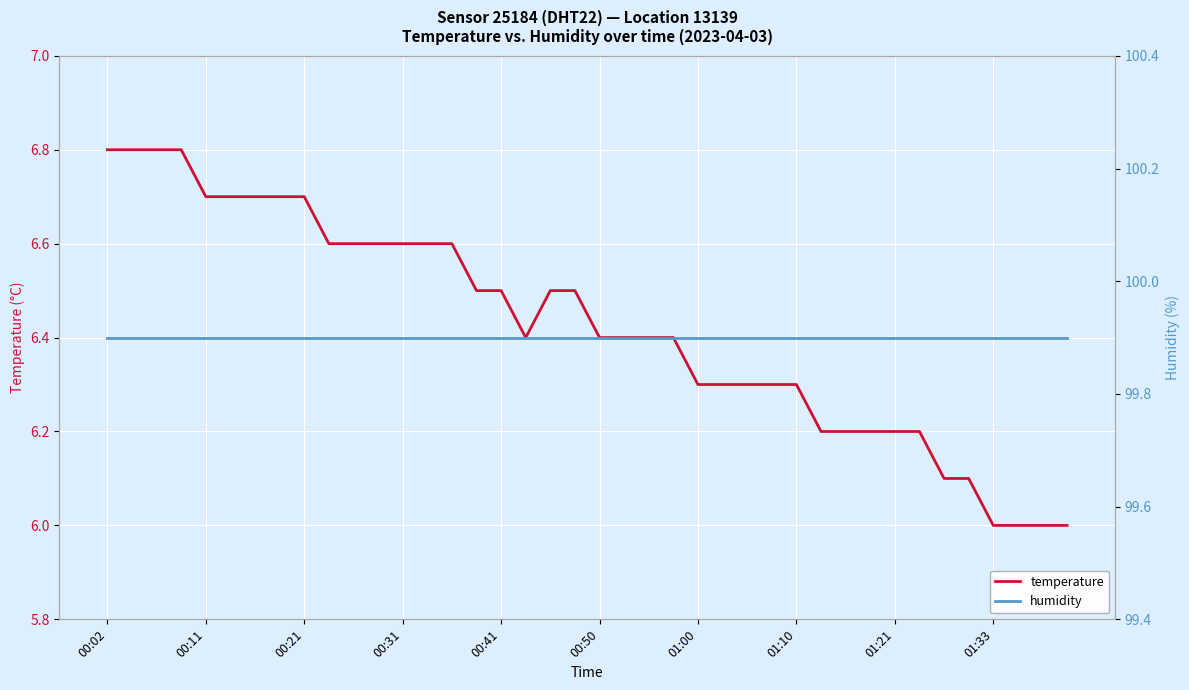

What is the minimum value shown in the chart?

6.0